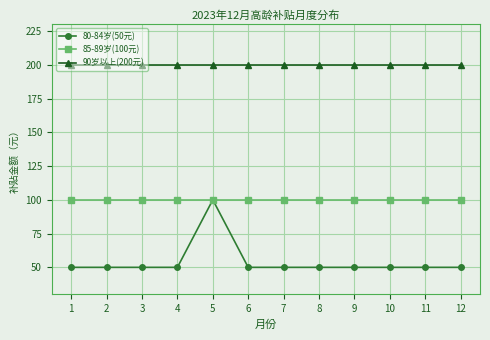

What is the difference between the highest and lowest values at 5?

100